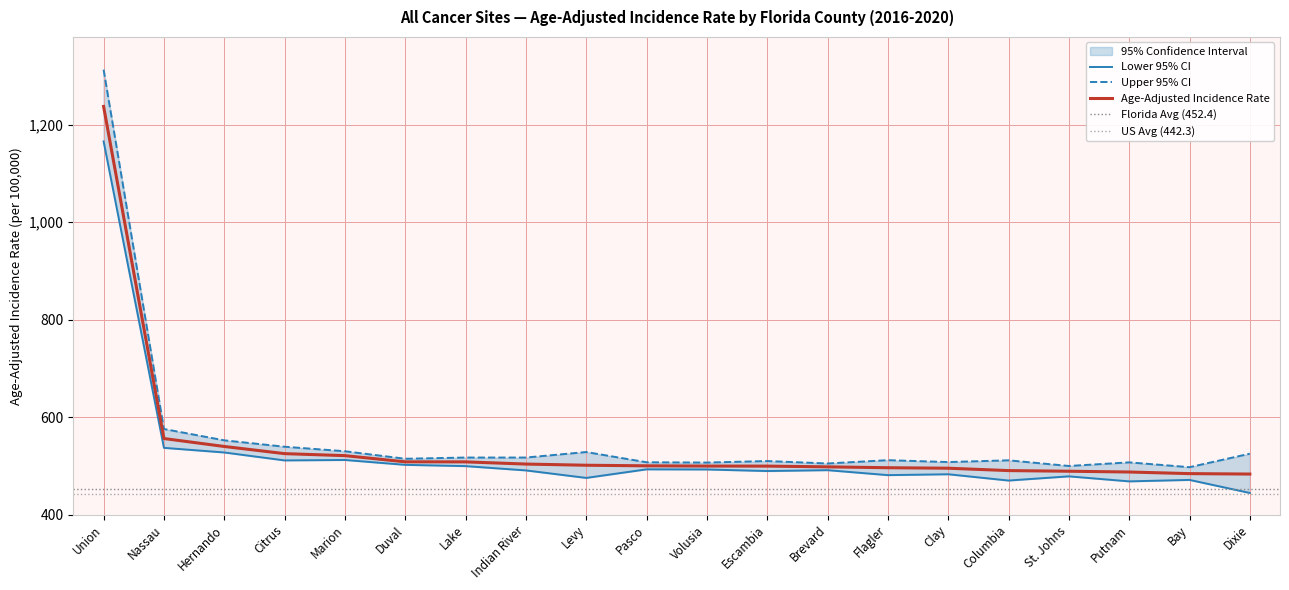

What is the label of the 18th point from the right?

Hernando